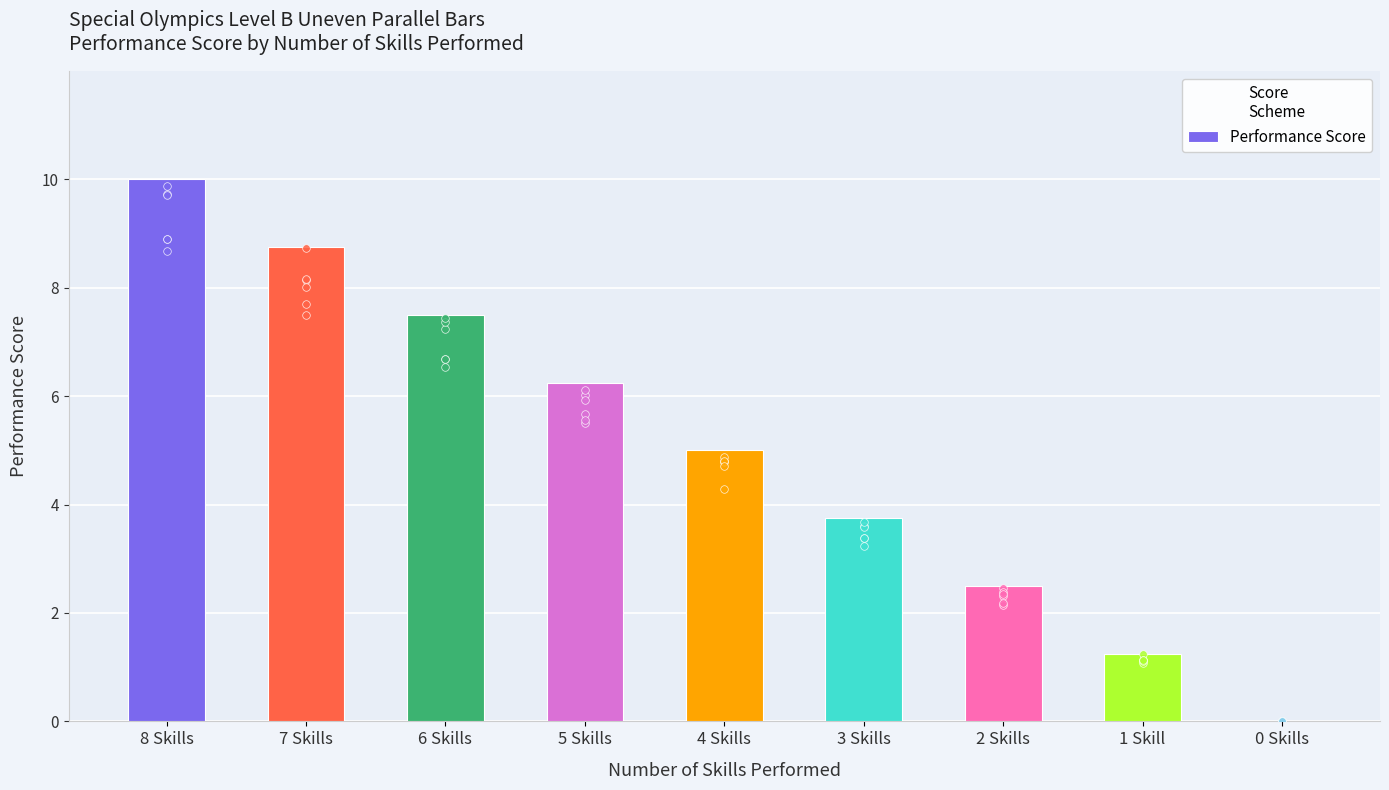

What is the change in value from 5 Skills to 0 Skills?

-6.2